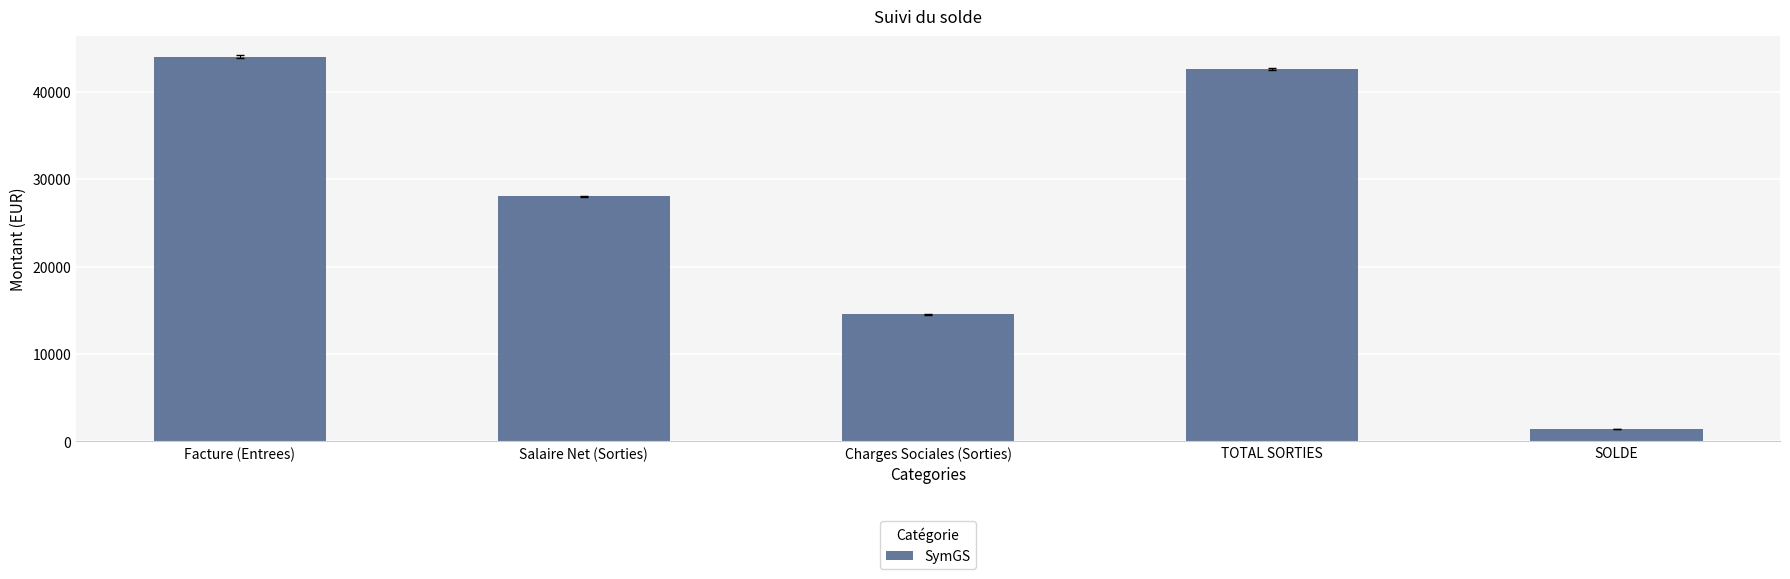

At which label is the value closest to 22734?

Salaire Net (Sorties)